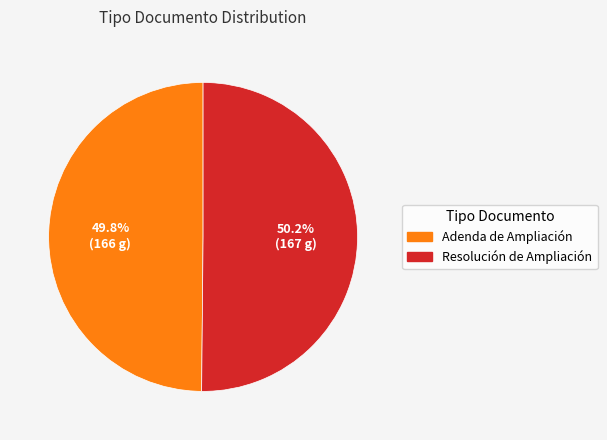

What percentage is NOT represented by Adenda de Ampliación?

50.2%